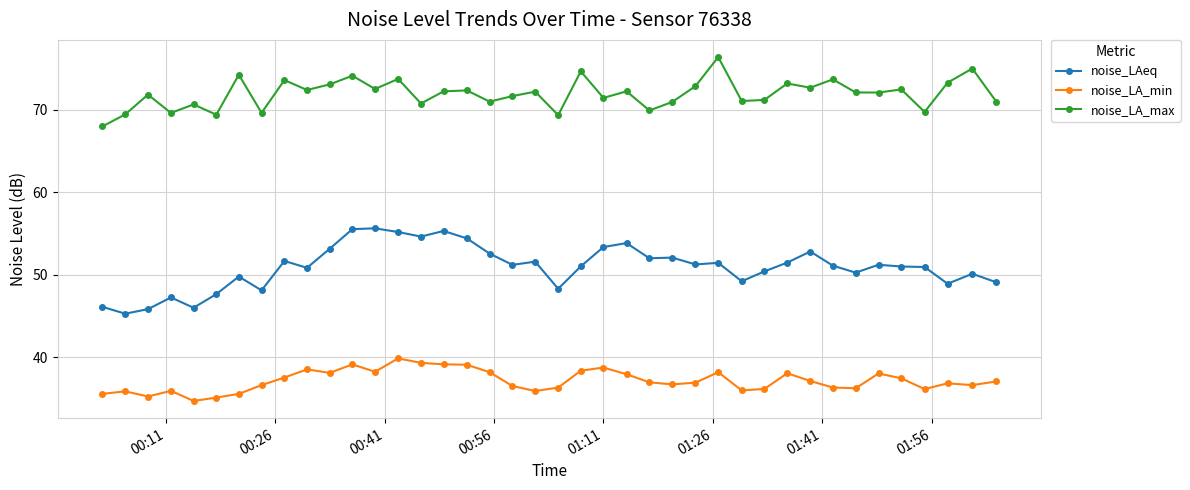

Does the chart display data point markers on the line(s)?

Yes